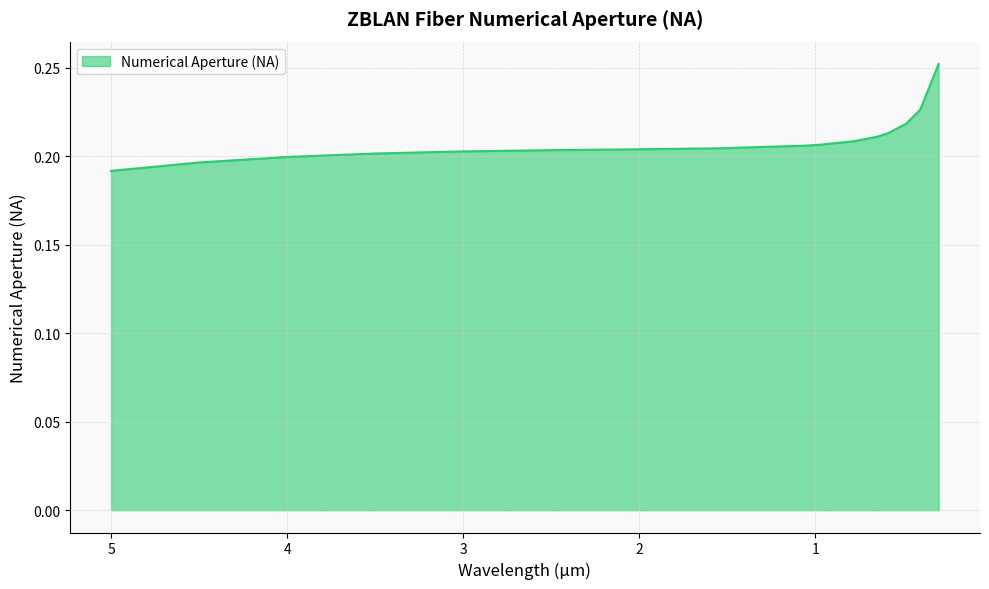

Rank the categories by value from lowest to highest.

5, 4.5, 4, 3.5, 3, 2.5, 2, 1.55, 1.06, 0.98, 0.78, 0.656, 0.632, 0.5876, 0.4861, 0.405, 0.3